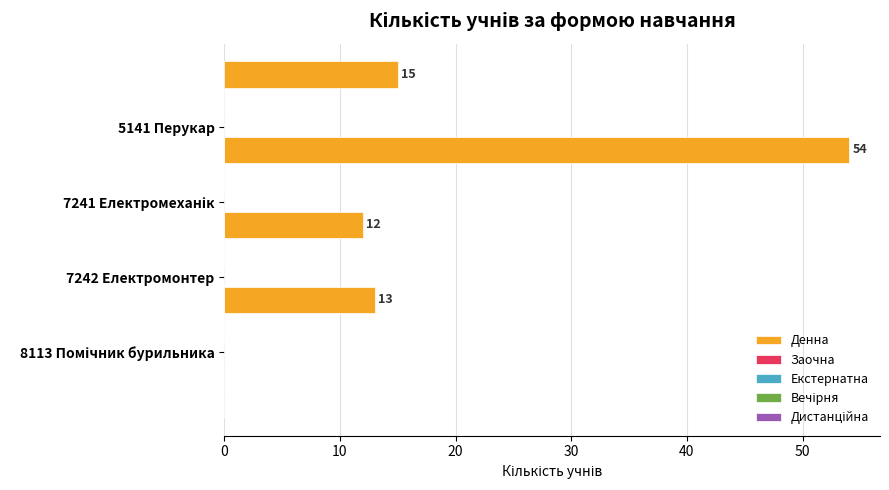

What is the value of the 1st bar from the top?

15